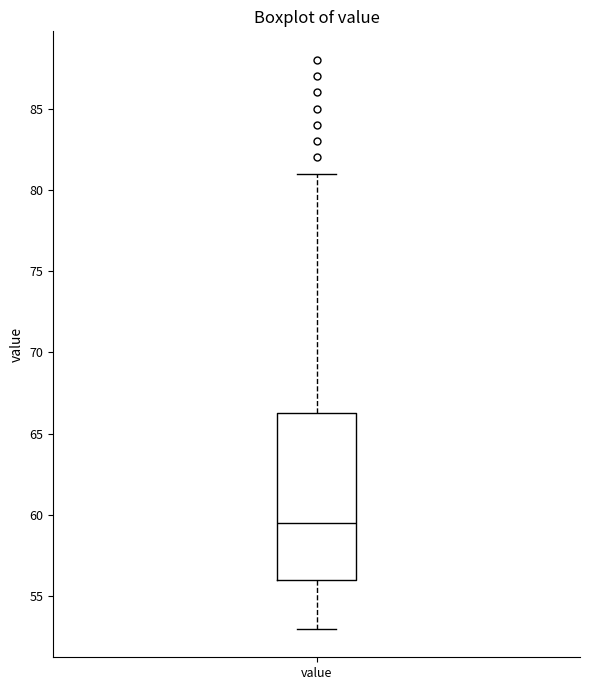

Transcribe this box plot: give where the median line is, the range the box spans, and where the two whiskers end, as read against the y-axis. The values are not printed on the chart, so give them approximately, as read against the axis.

median 59.5, box 56.0 to 66.5, whiskers 53.0 to 81.0